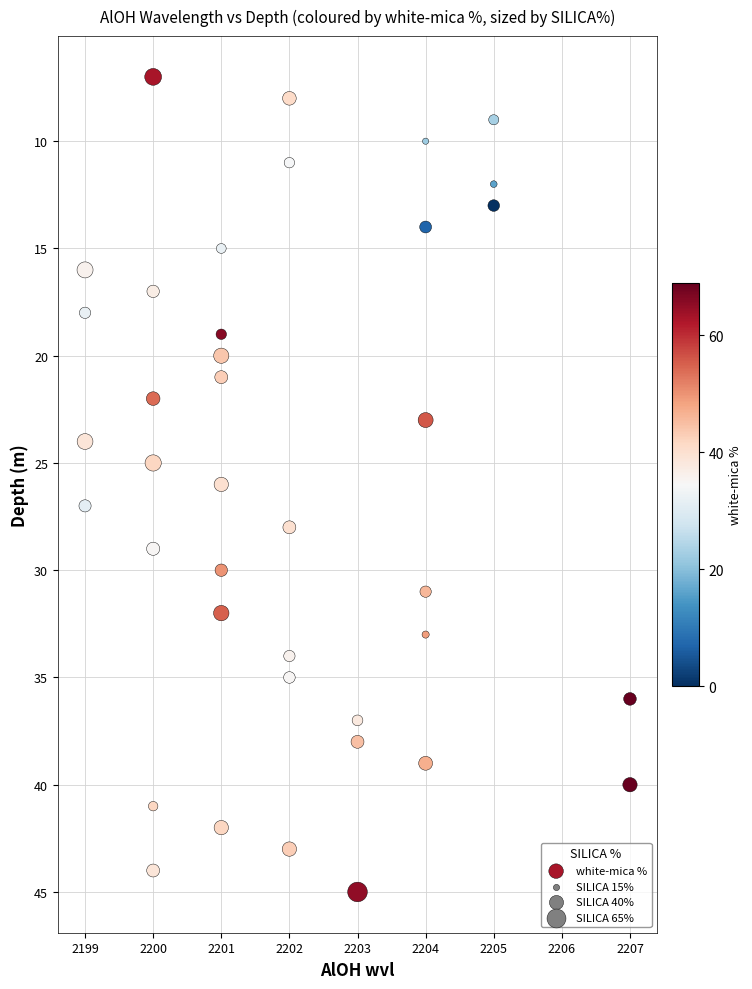

What is the range of X values (max minus min)?

8